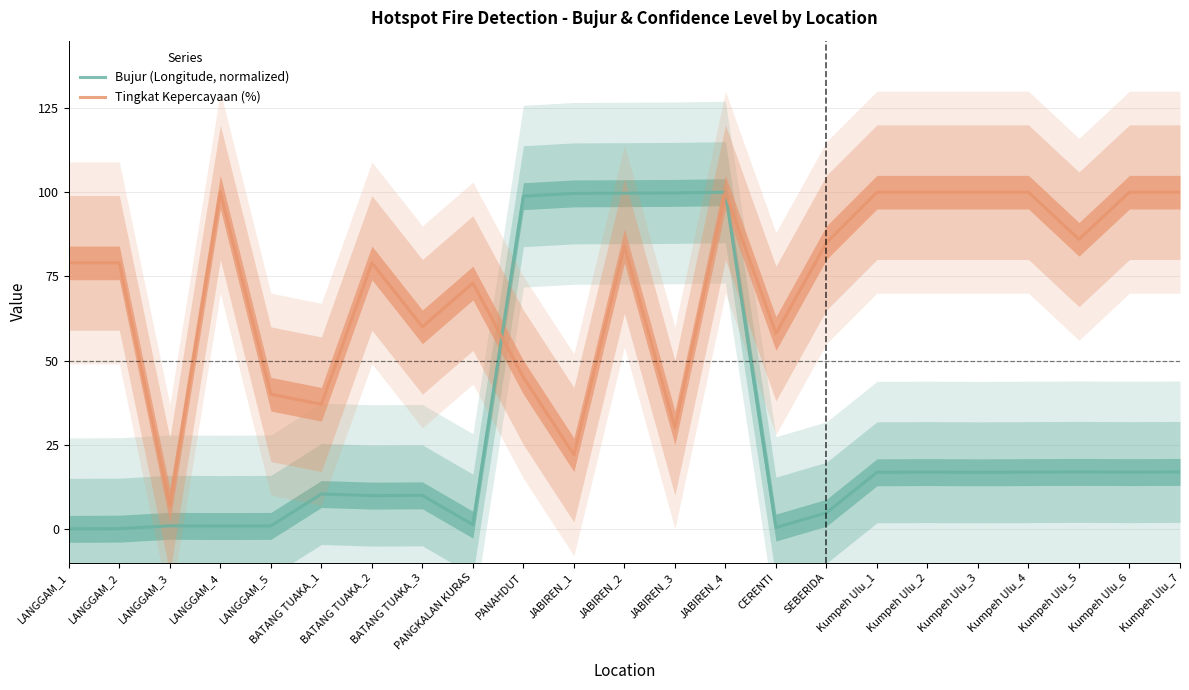

Where do Bujur (Longitude, normalized) and Tingkat Kepercayaan (%) first cross each other?

PANGKALAN KURAS and PANAHDUT